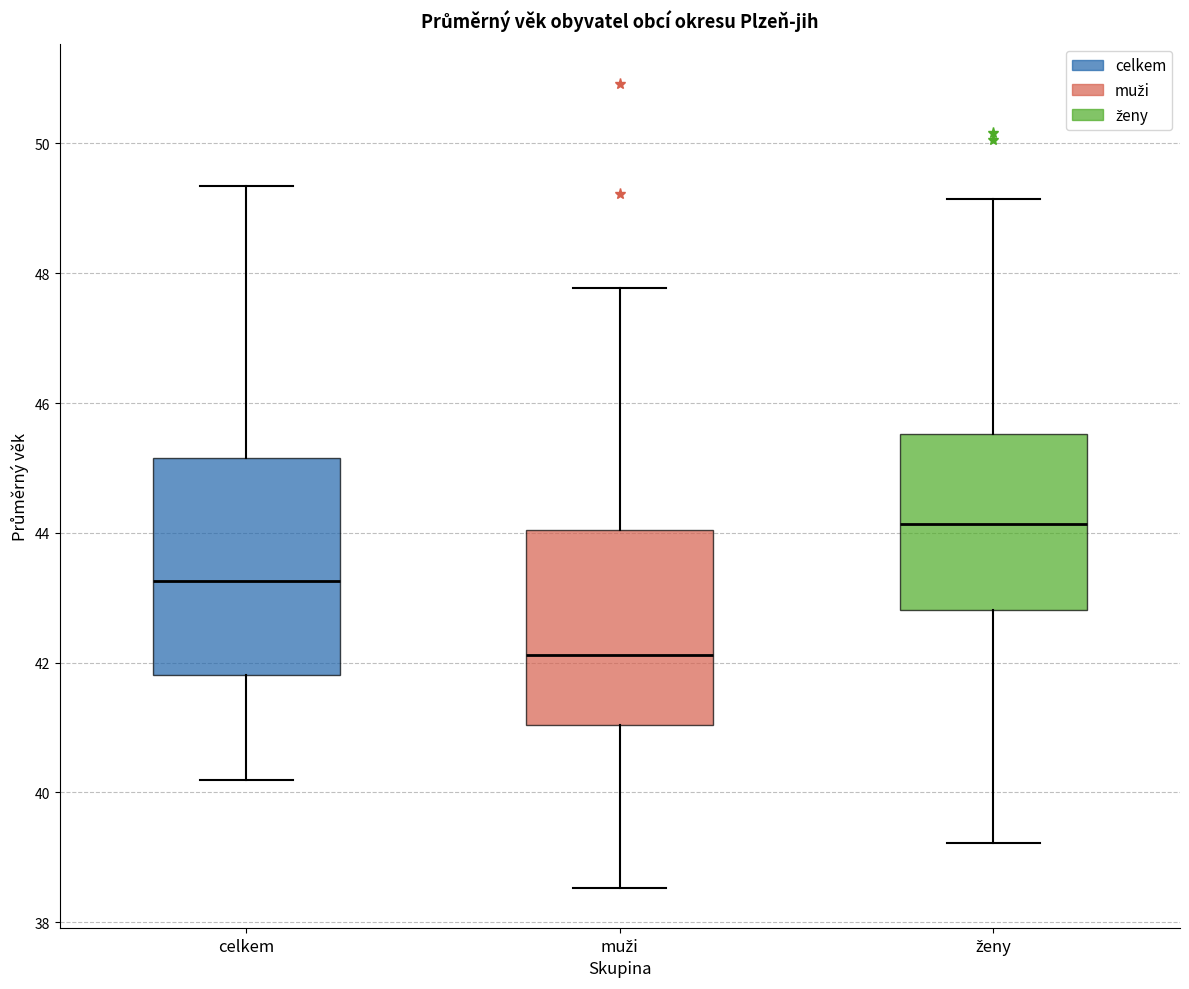

Where is the lower edge of the box for ženy on the y-axis? The values are not printed on the chart, so give them approximately, as read against the axis.

42.8